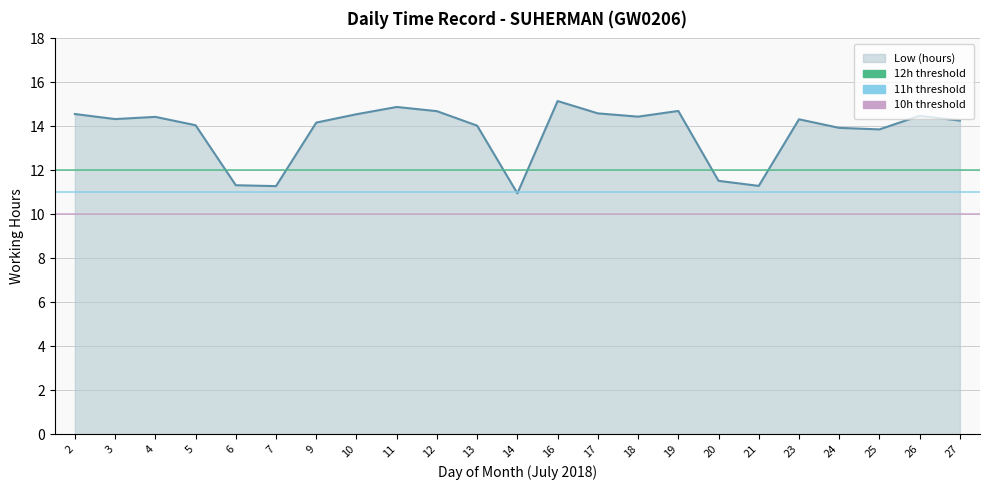

What is the difference between the maximum and minimum values?

4.2